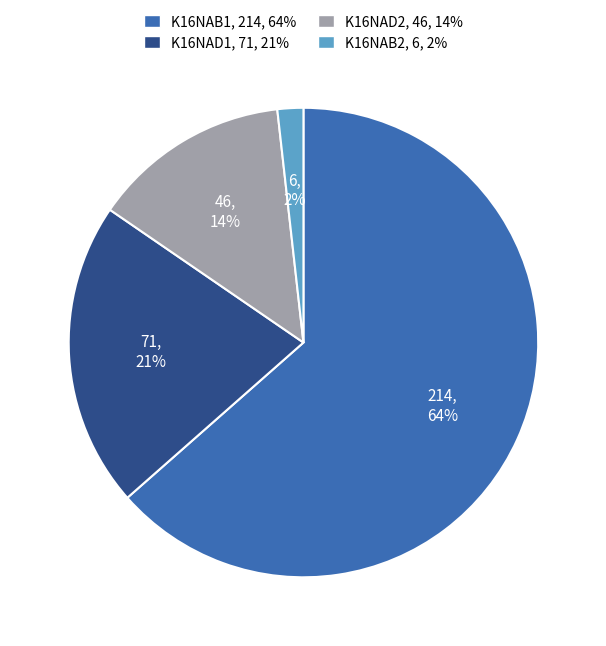

Does K16NAB1 represent more than half of the total?

Yes